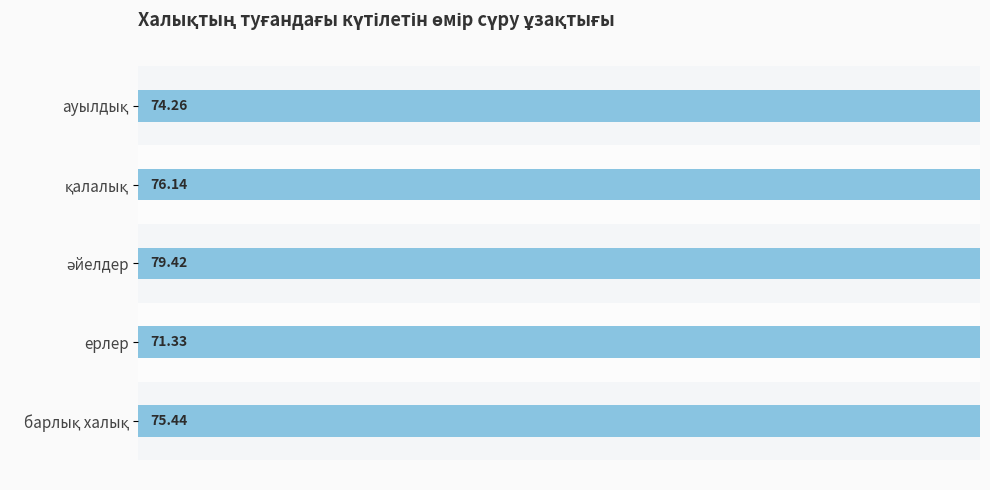

The value at қалалық is 125.4. True or false?

False